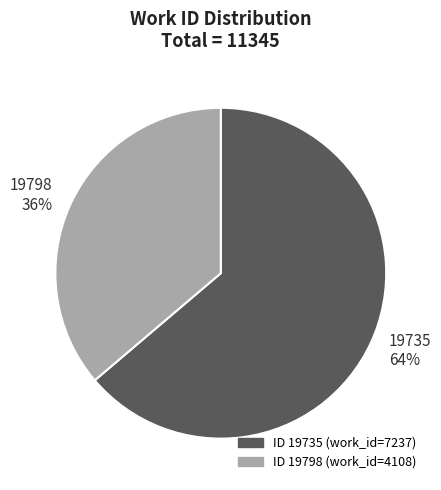

Which category has the biggest portion of the pie?

19735